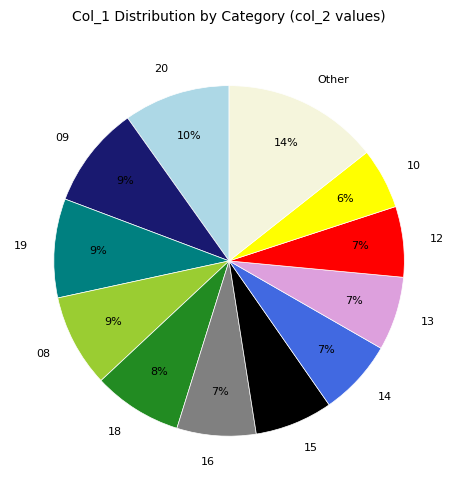

The 13 slice represents 1% of the pie. True or false?

False